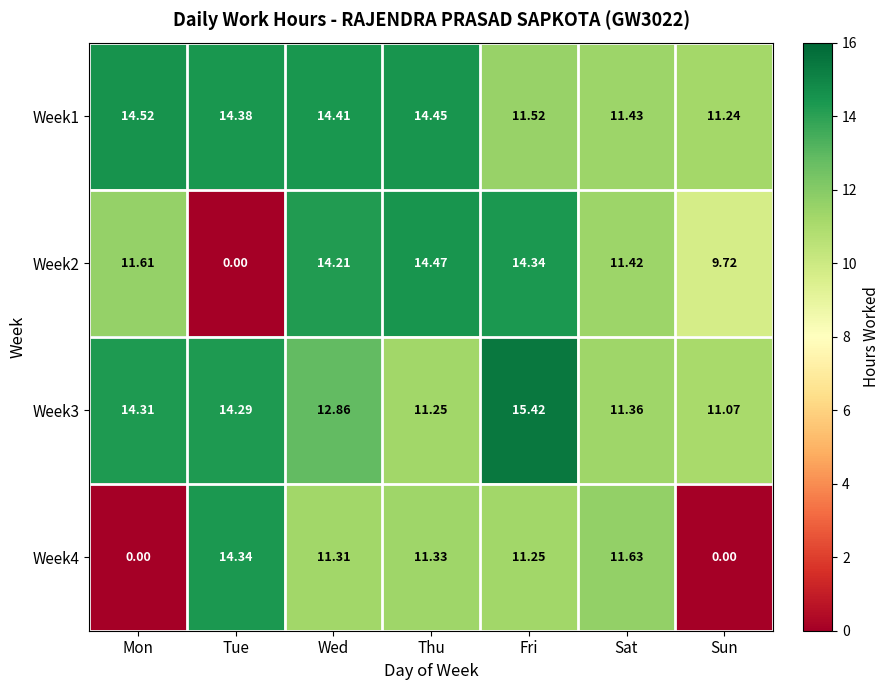

Where is Week3 nearest to the value 13?

Wed